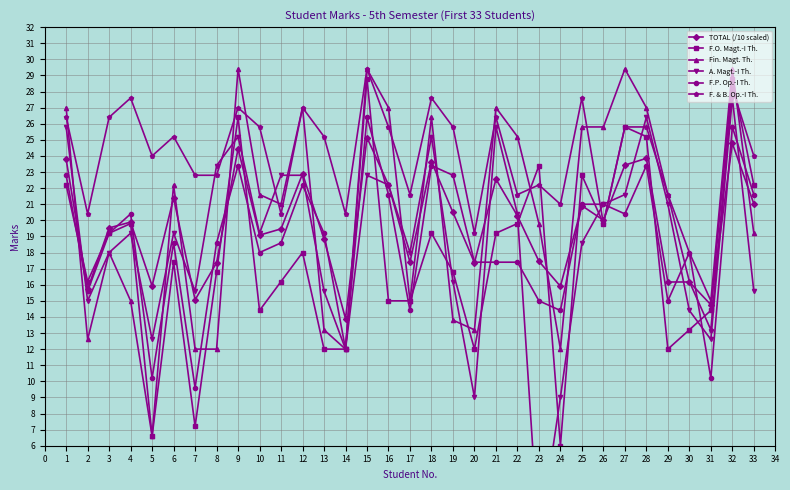

What are all the series names shown in the legend?

TOTAL (/10 scaled), F.O. Magt.-I Th., Fin. Magt. Th., A. Magt.-I Th., F.P. Op.-I Th., F. & B. Op.-I Th.